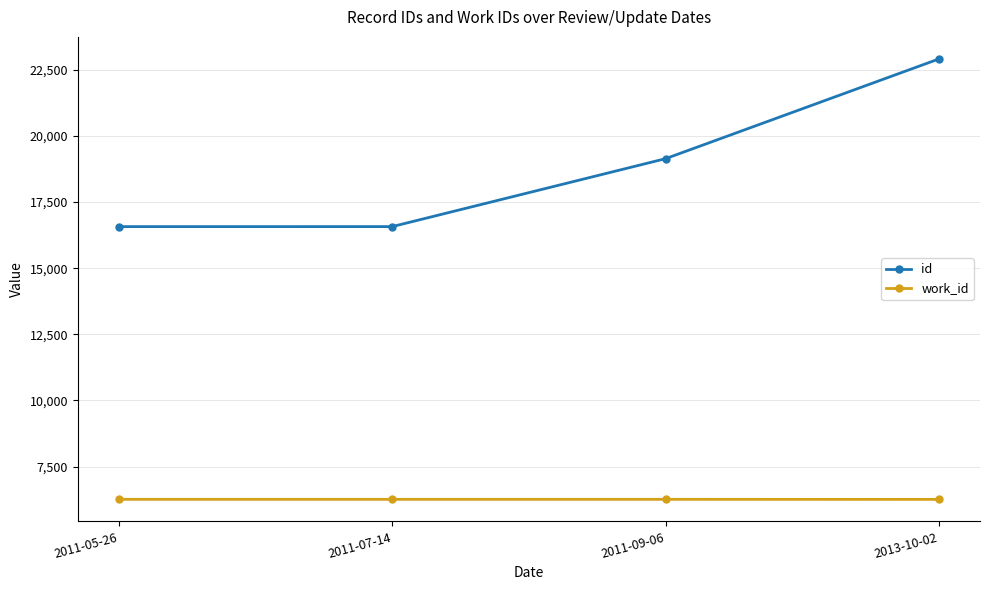

Which series has the largest total across all categories?

id